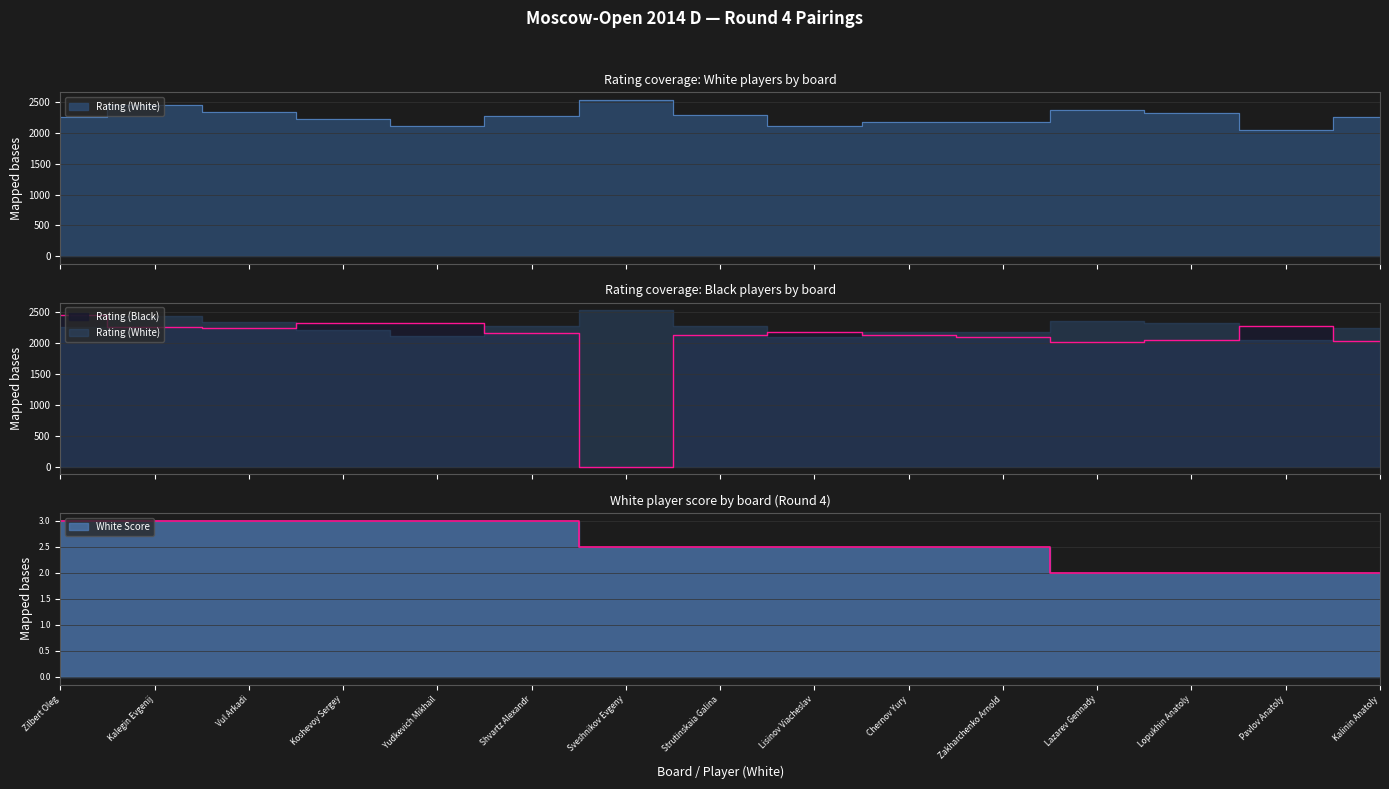

What is the total value across all series at Vul Arkadi?

4588.0